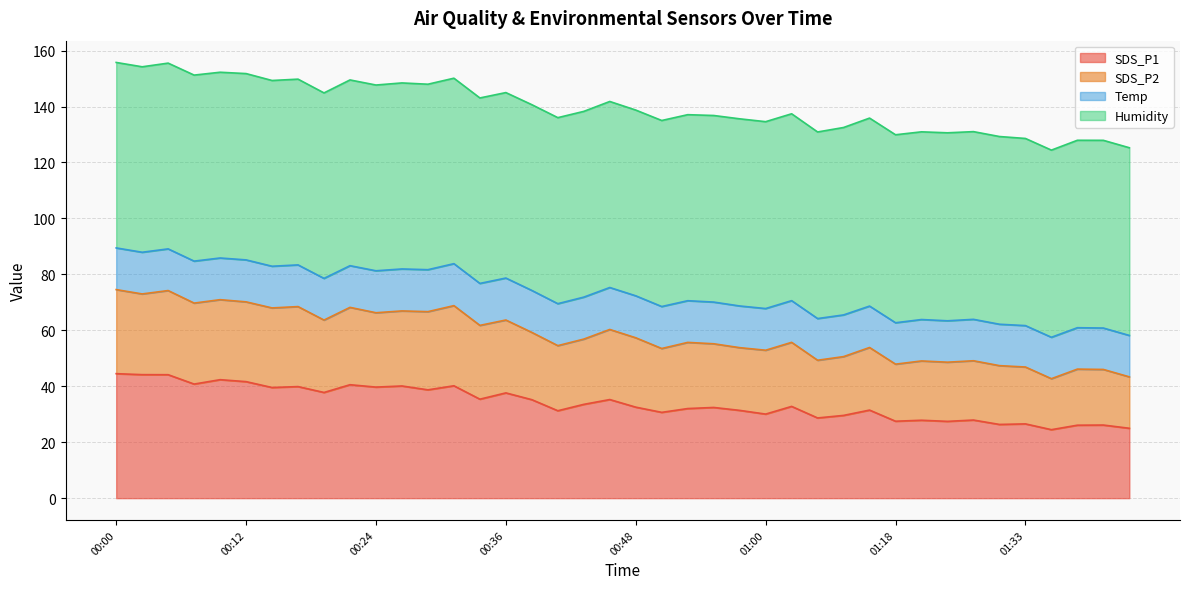

What is the highest value of the SDS_P1 series?

44.5